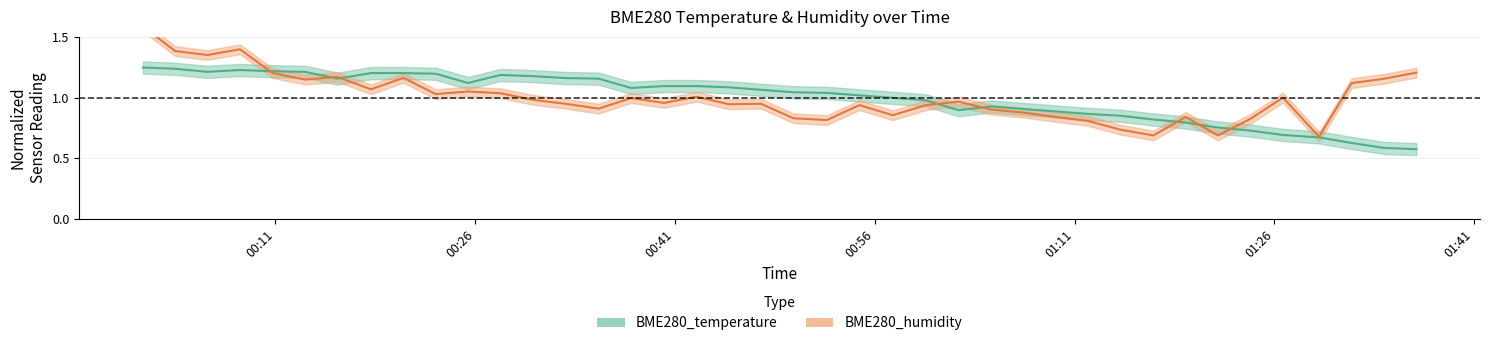

What is the difference between the BME280_temperature values at 2022/08/21 00:27:54 and 2022/08/21 00:42:37?

0.1